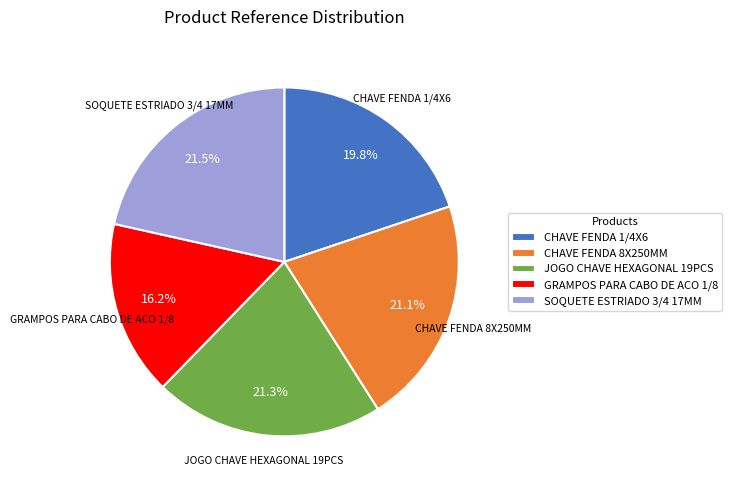

Which slice is the smallest?

GRAMPOS PARA CABO DE ACO 1/8